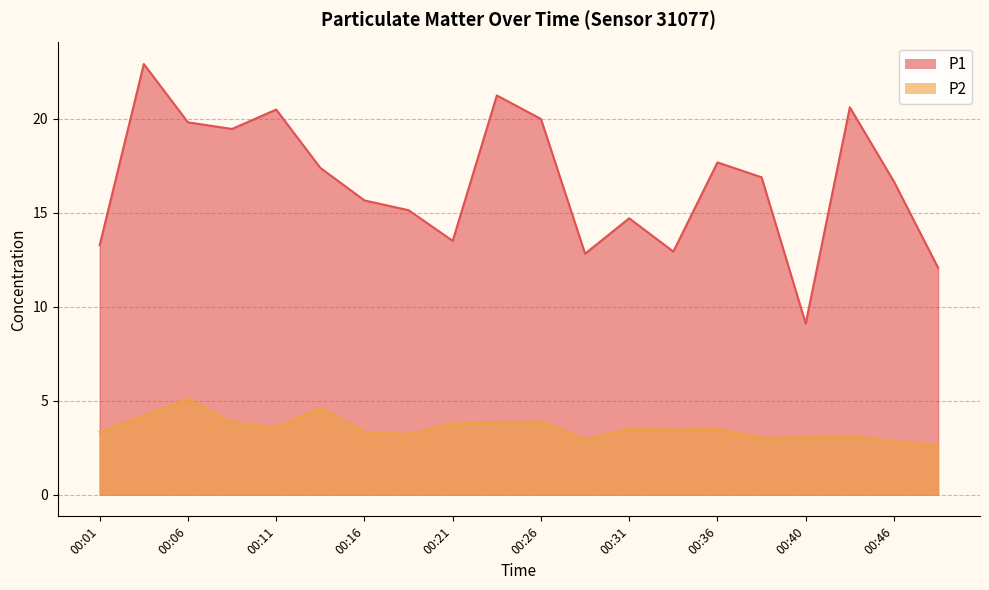

True or false: P1 has a value of 19.8 at 00:06.

True